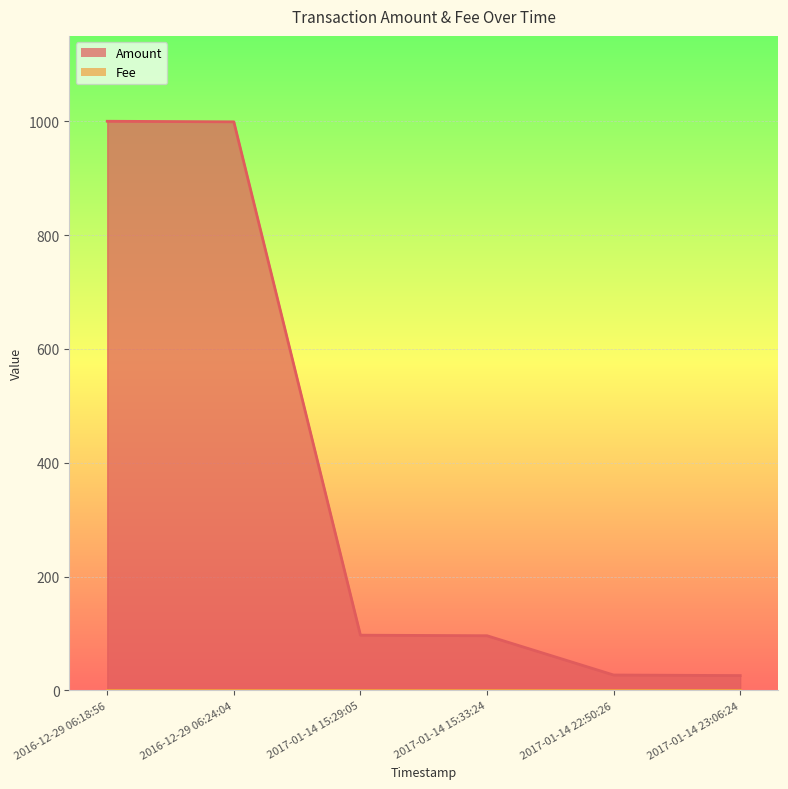

True or false: Amount and Fee cross at least once.

False